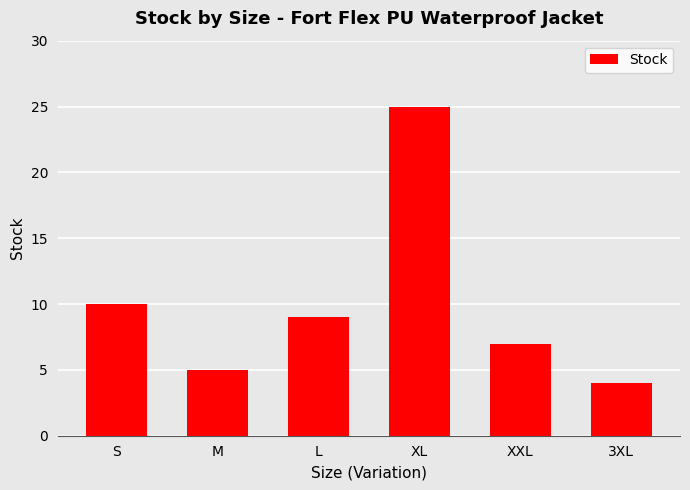

Which label corresponds to the smallest value in the chart?

3XL